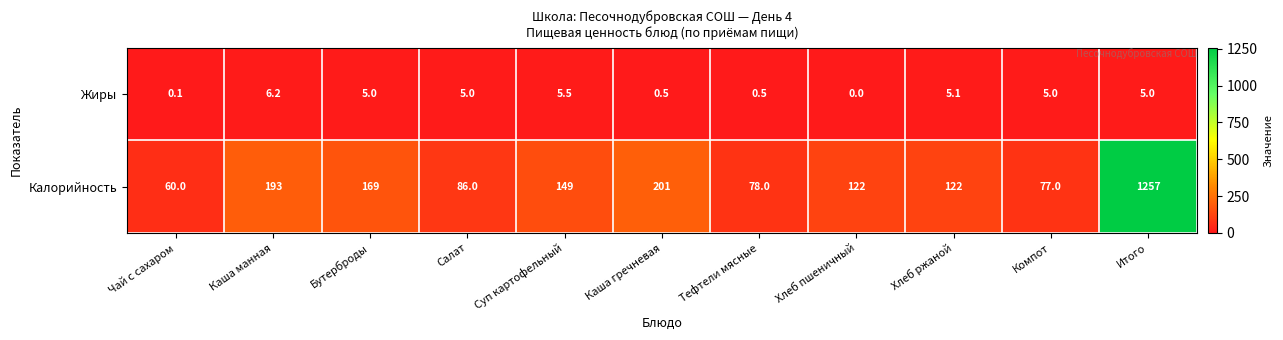

At Чай с сахаром, list the series in order from largest to smallest.

Калорийность, Жиры